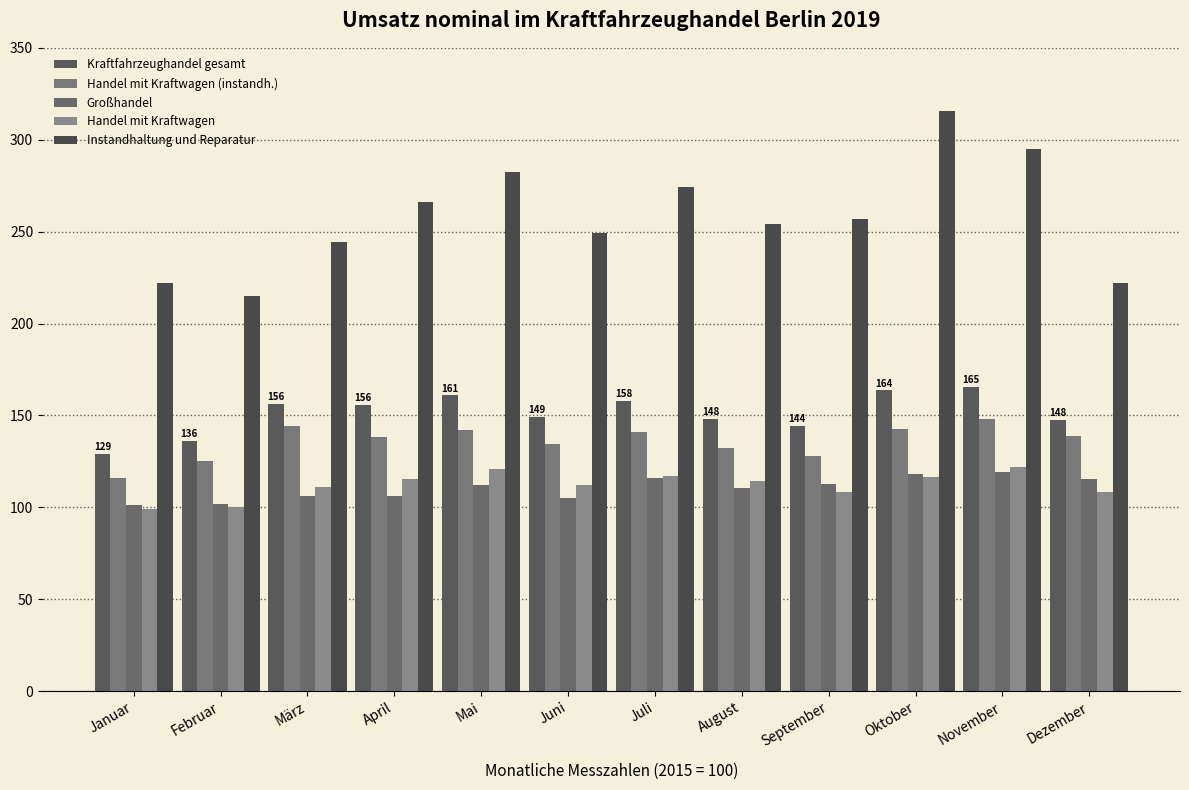

Reading right to left, list all the values displayed in this chart.

Kraftfahrzeughandel gesamt: 147.6	165.4	163.6	144.3	148.3	158.1	149.3	160.9	155.6	156.2	136.1	129.2
Handel mit Kraftwagen (instandh.): 139.0	147.9	142.6	127.8	132.2	141.2	134.2	142.1	138.3	144.1	125.2	115.8
Großhandel: 115.6	119.1	118.1	112.5	110.6	115.8	105.1	112.0	106.3	106.2	102.0	101.2
Handel mit Kraftwagen: 108.3	121.7	116.6	108.6	114.1	117.1	112.2	120.7	115.6	111.0	100.3	99.2
Instandhaltung und Reparatur: 222.1	294.8	315.9	257.1	253.9	274.5	249.3	282.2	265.9	244.6	214.8	221.9